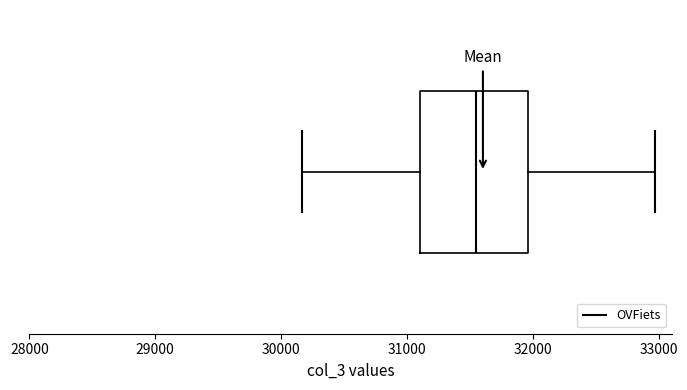

Where is the right edge of the box on the x-axis? The values are not printed on the chart, so give them approximately, as read against the axis.

32000